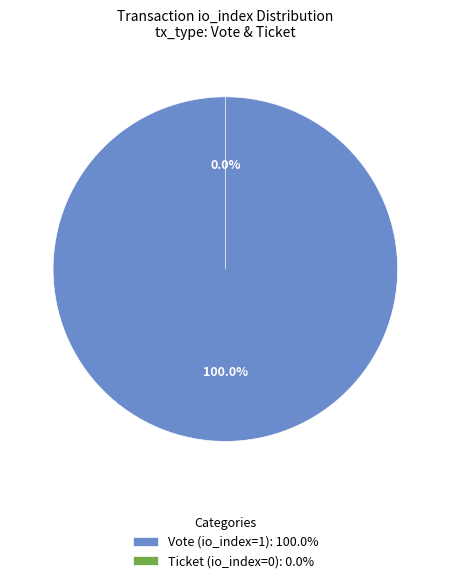

Combined, do Ticket (io_index=0) and Vote (io_index=1) account for over 50%?

Yes